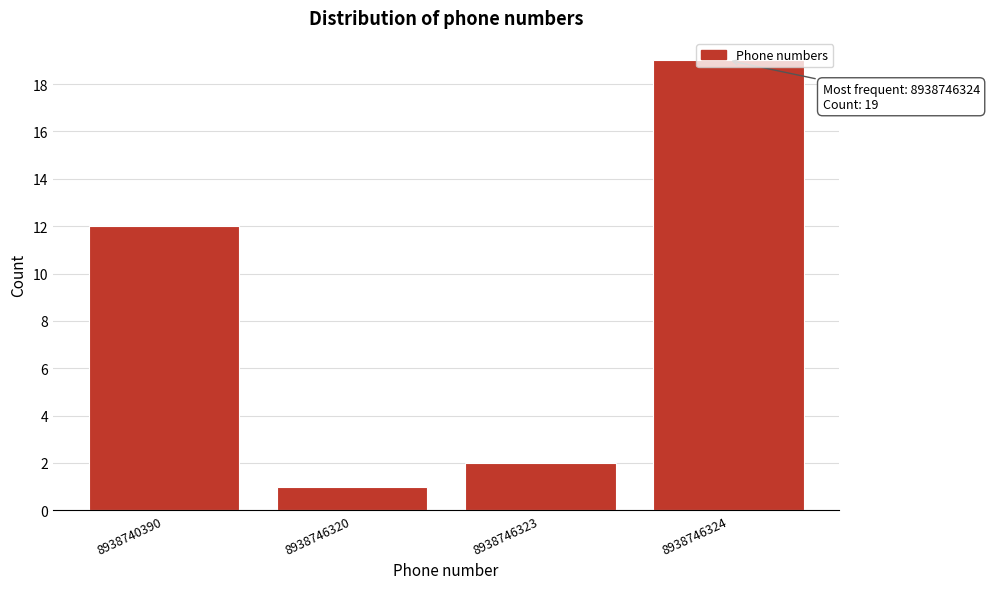

What is the value of the 4th bar from the left?

19